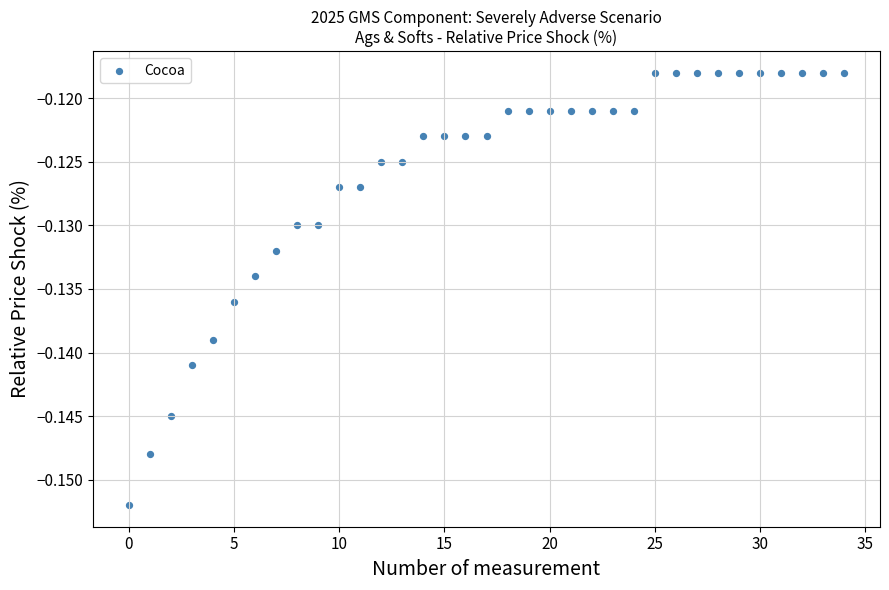

How many points are shown in the scatter plot?

35